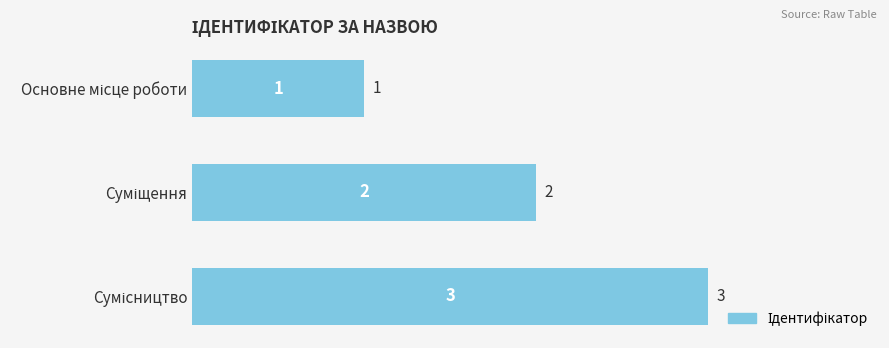

What is the greatest value displayed?

3